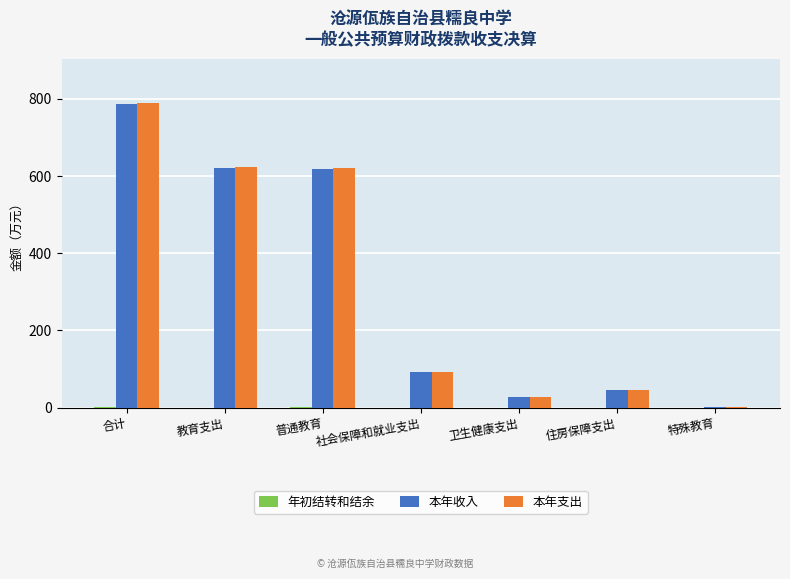

Which category has the highest value in the 本年支出 series?

合计